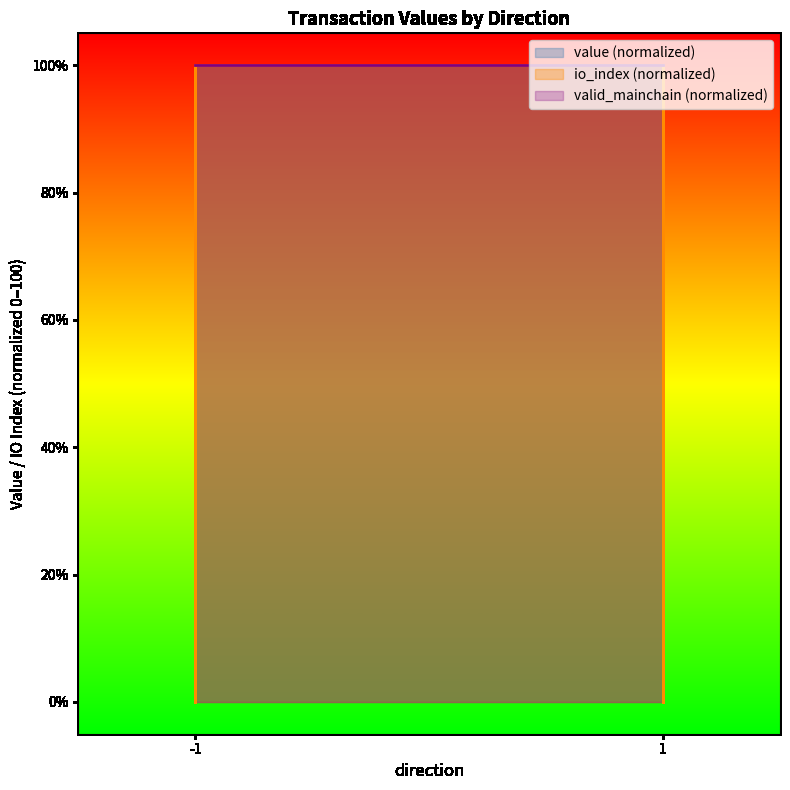

Which category has the lowest value in the io_index series?

-1